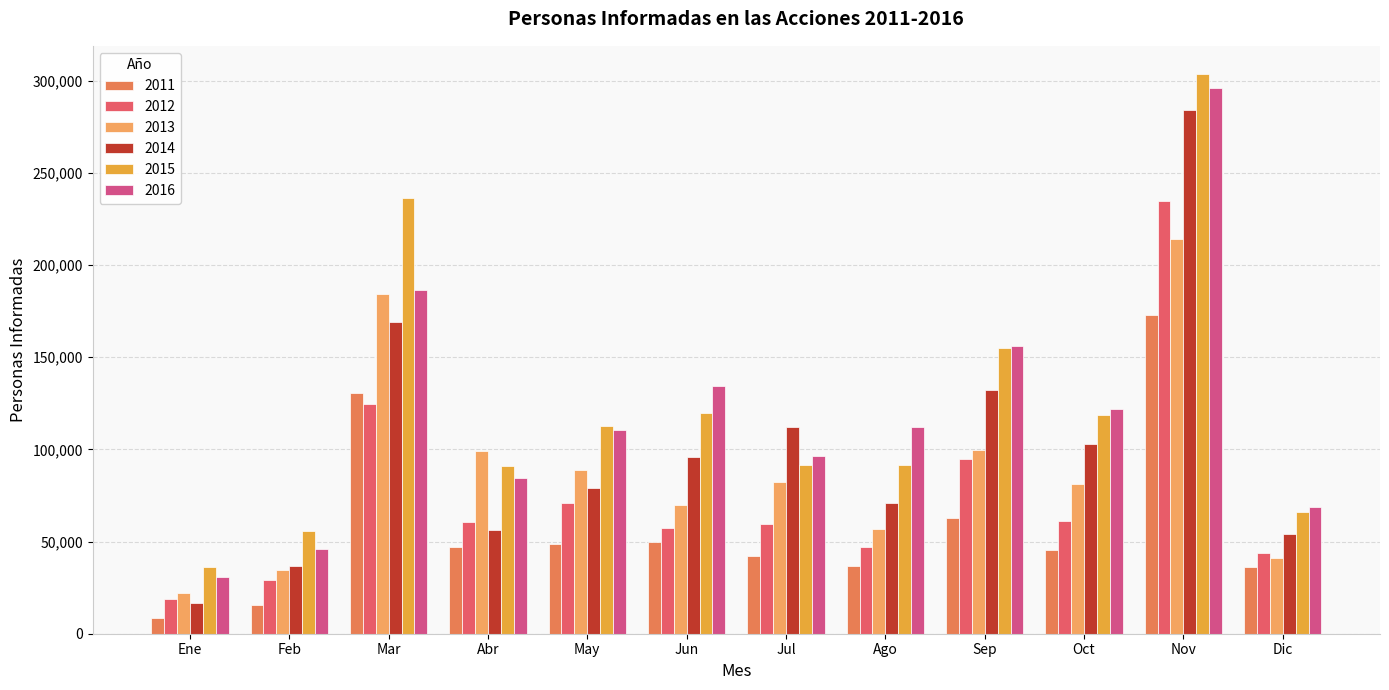

What is the maximum value shown in the chart?

303800